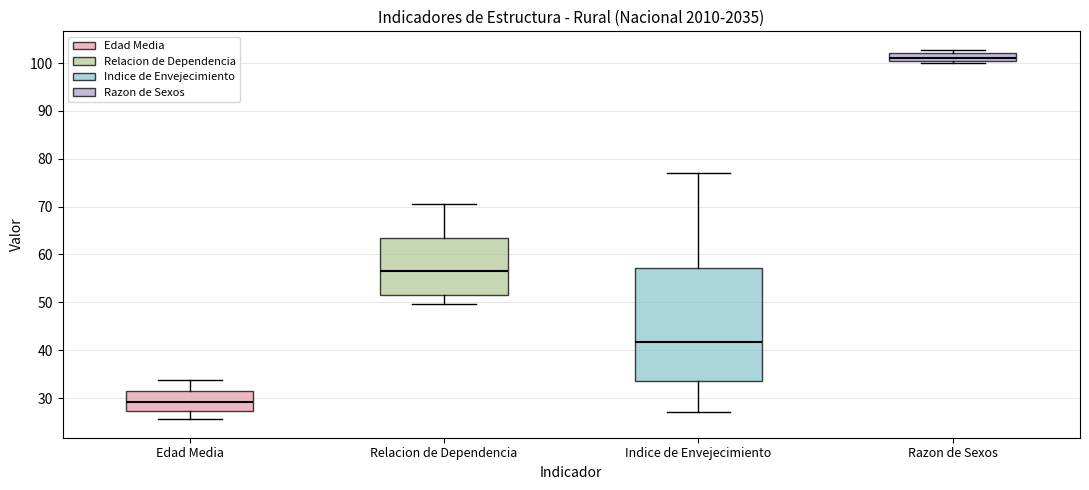

Where is the upper edge of the box for Relacion de Dependencia on the y-axis? The values are not printed on the chart, so give them approximately, as read against the axis.

63